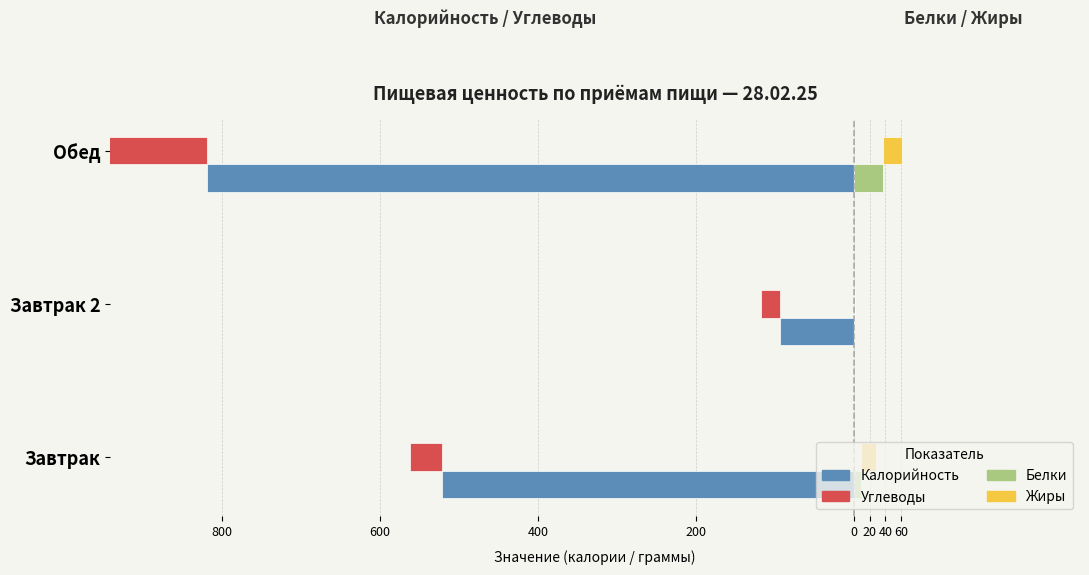

What is the difference between the Углеводы values at Обед and Завтрак 2?

127.6